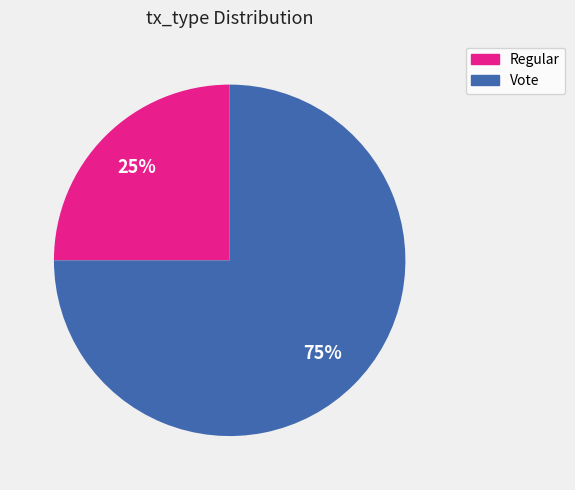

Is the sum of Vote and Regular greater than half?

Yes